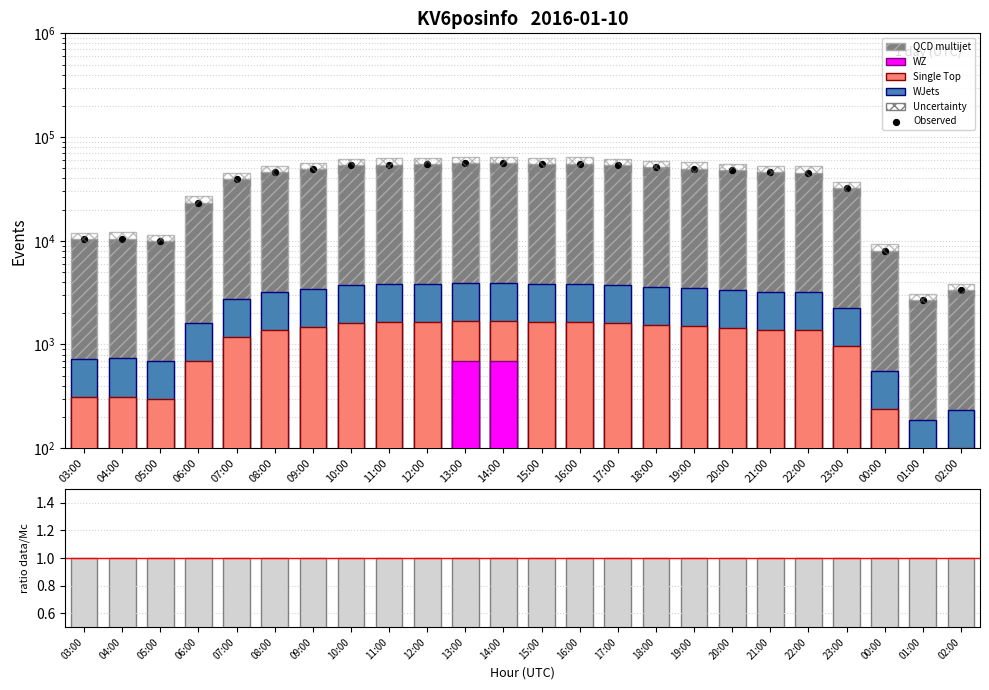

Approximately how many times larger is the value at 03:00 compared to 10:00?

0.2